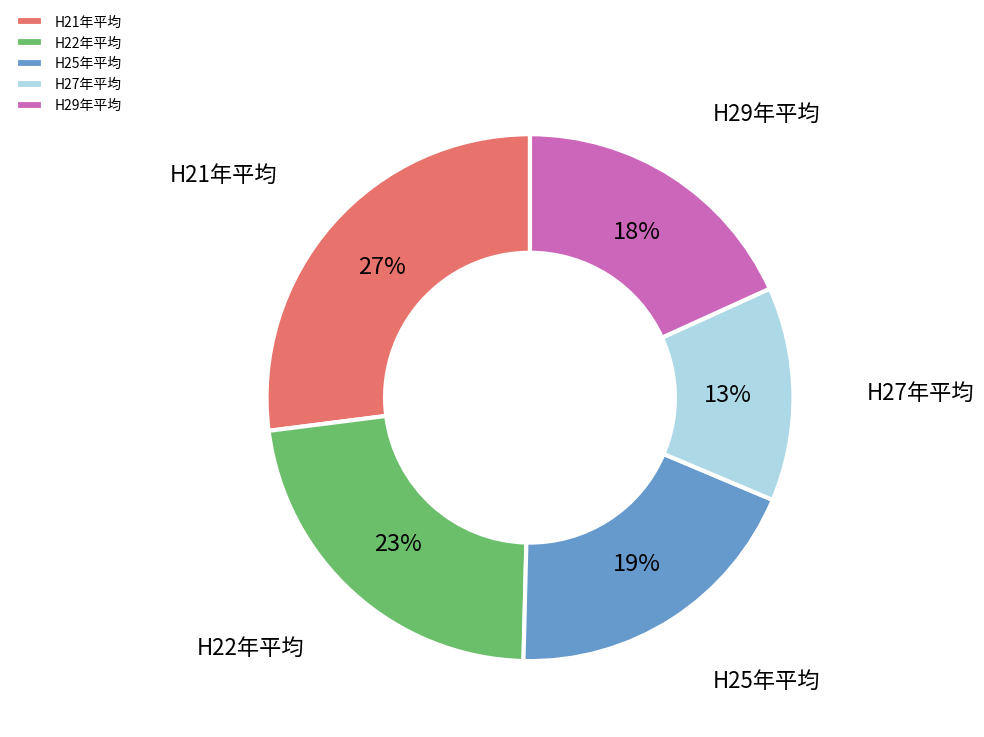

Count the number of slices in the pie.

5